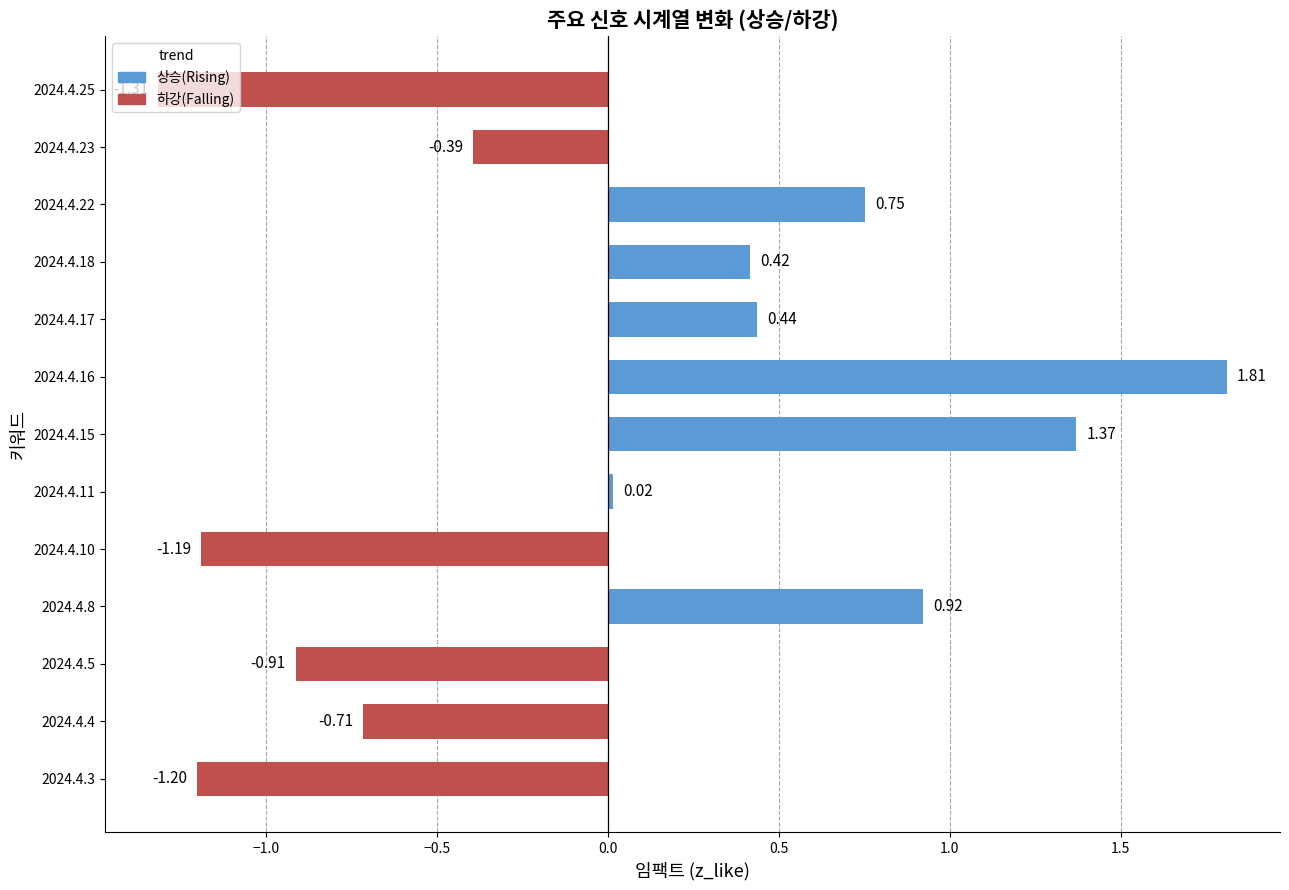

Which has a higher value, 2024.4.25 or 2024.4.18?

2024.4.18